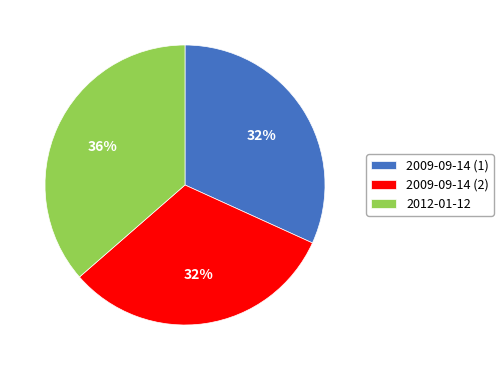

To the nearest percent, what is the average slice percentage?

33%